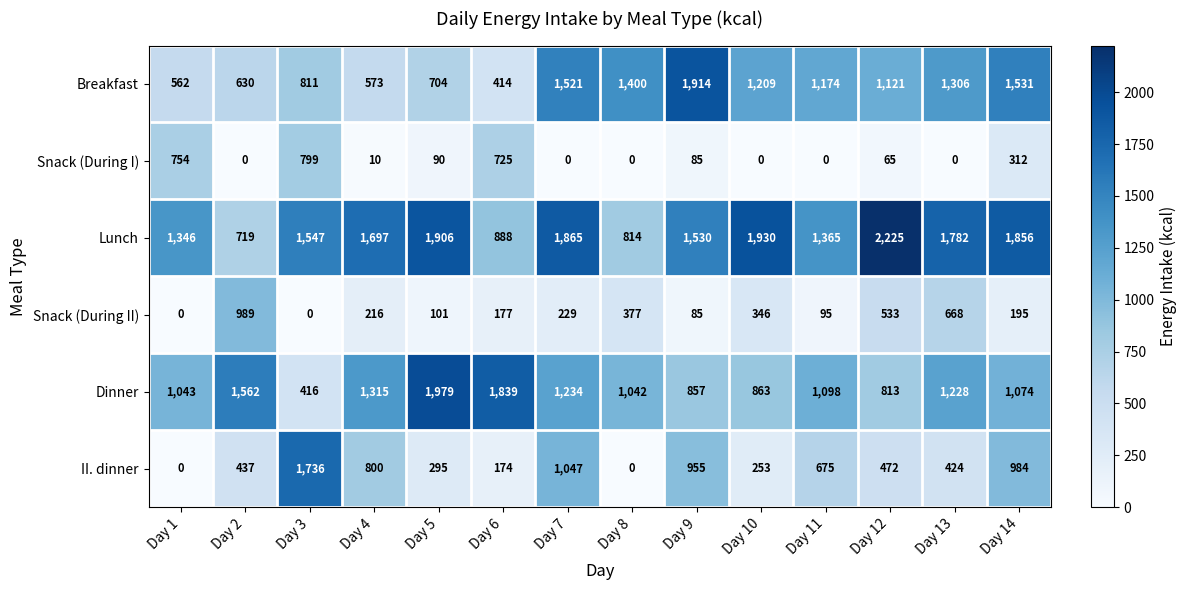

Between Day 1 and Day 6, which series saw the biggest shift?

Dinner